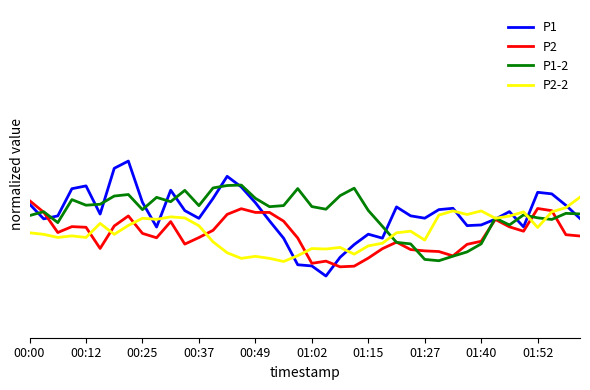

True or false: P1-2 and P2-2 intersect in this chart.

True